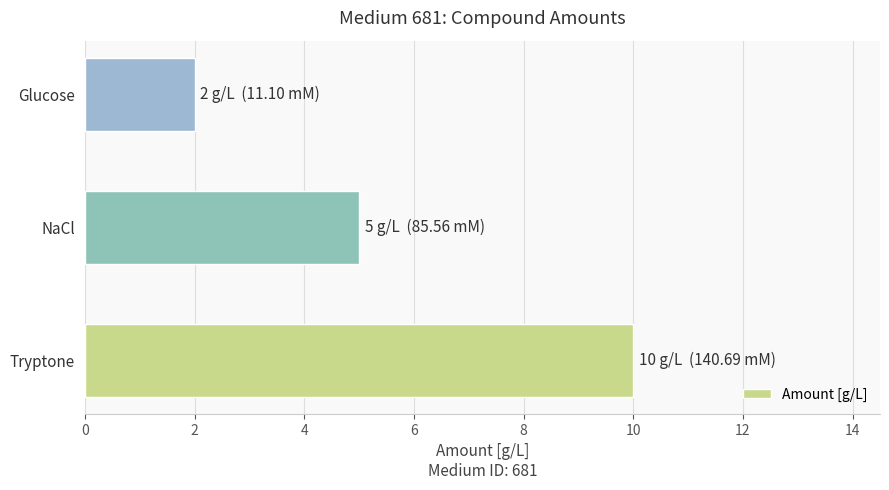

How many data points are less than 5?

1